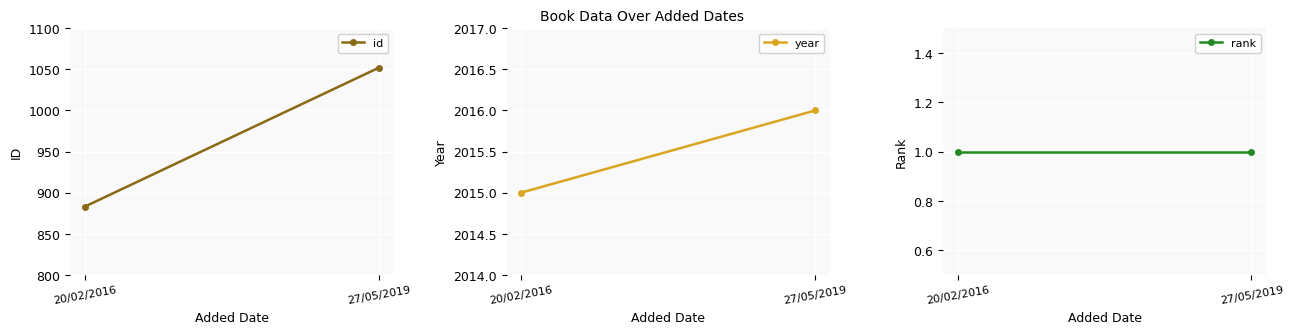

List the series in order of their overall mean, highest first.

year, id, rank